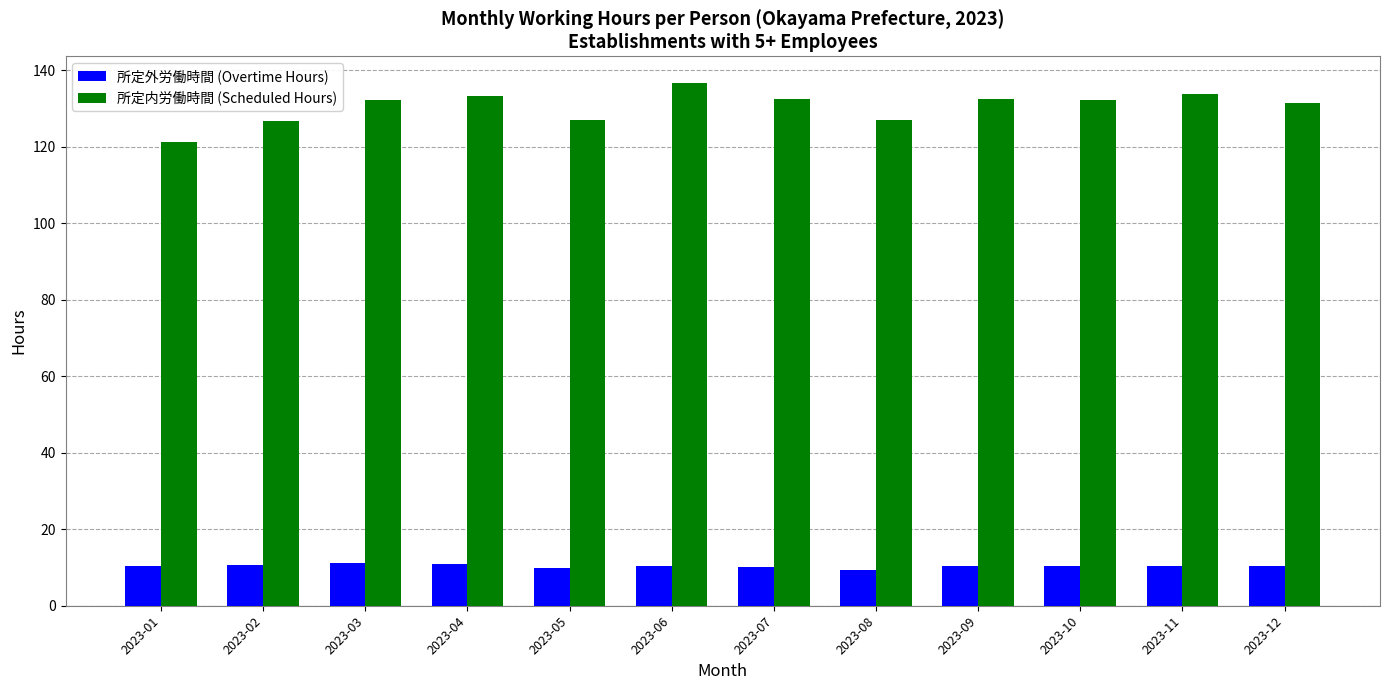

Count the number of data series in this chart.

2